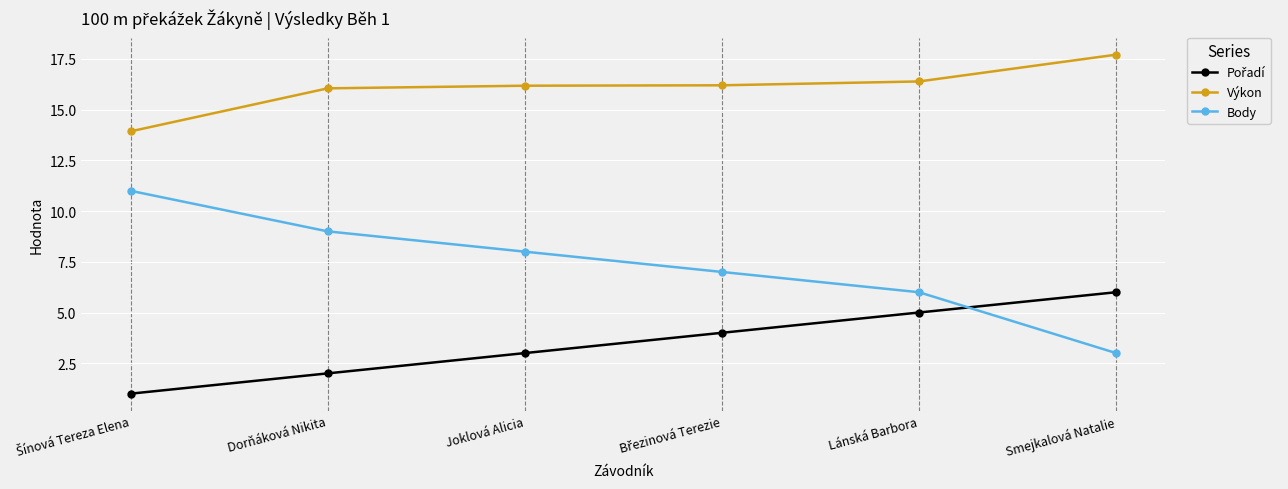

What is the average value of the Body series?

7.3